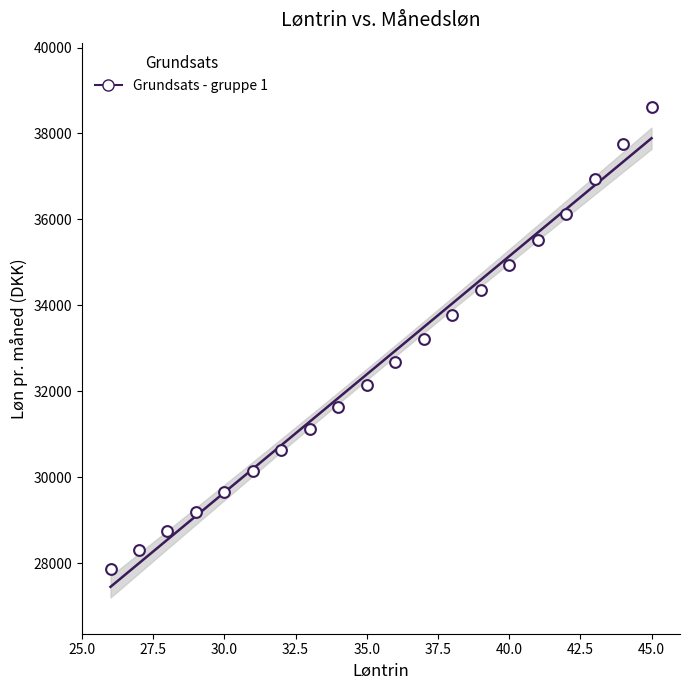

What is the range of Y values (max minus min)?

10757.1